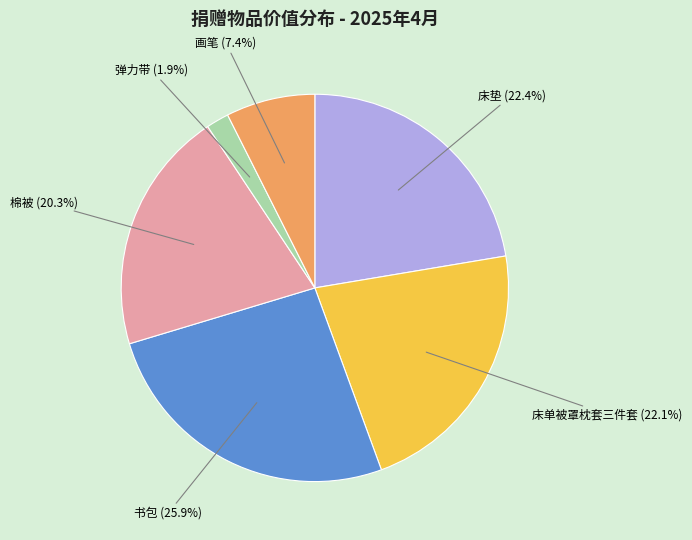

Is there a majority slice in this chart?

No